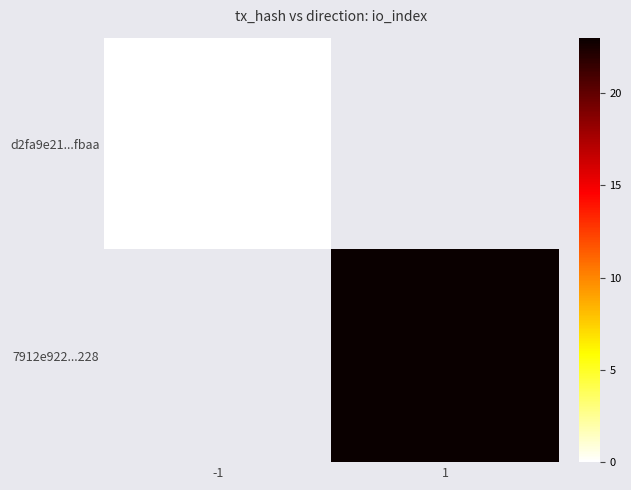

Read the 7912e922...228 value at 1.

23.0